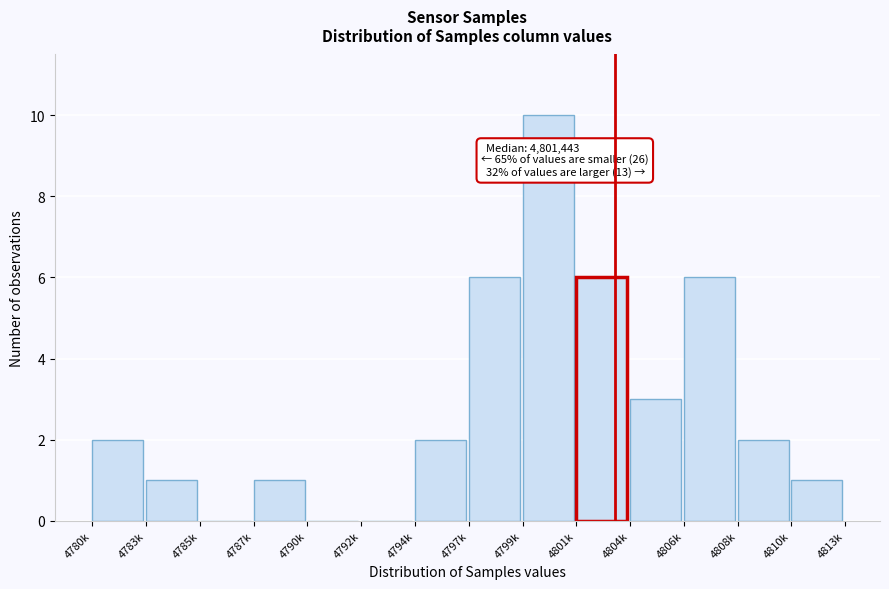

Reading left to right, extract all data points from this chart.

4780k=2	4783k=1	4785k=0	4787k=1	4790k=0	4792k=0	4794k=2	4797k=6	4799k=10	4801k=6	4804k=3	4806k=6	4808k=2	4810k=1